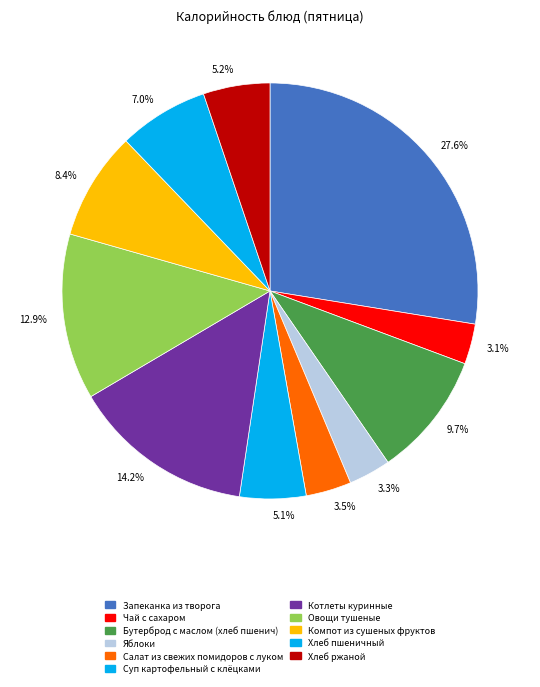

Is it true that Хлеб пшеничный is 1% of the pie?

False